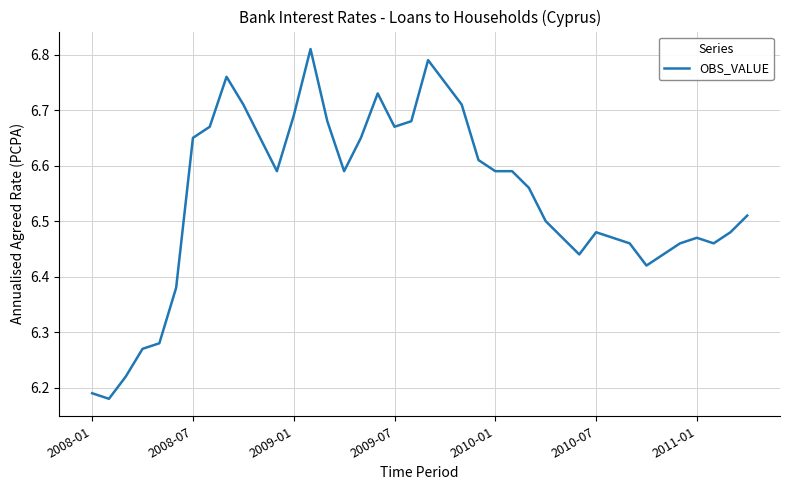

What is the difference between the maximum and minimum values?

0.6